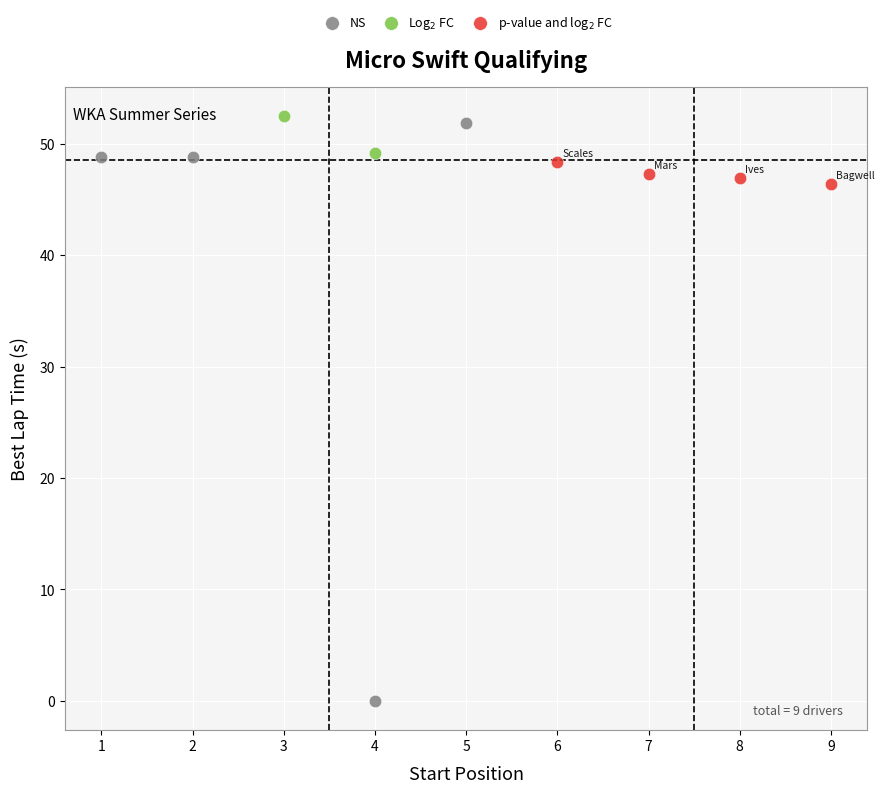

Which series reaches the minimum Y coordinate?

NS